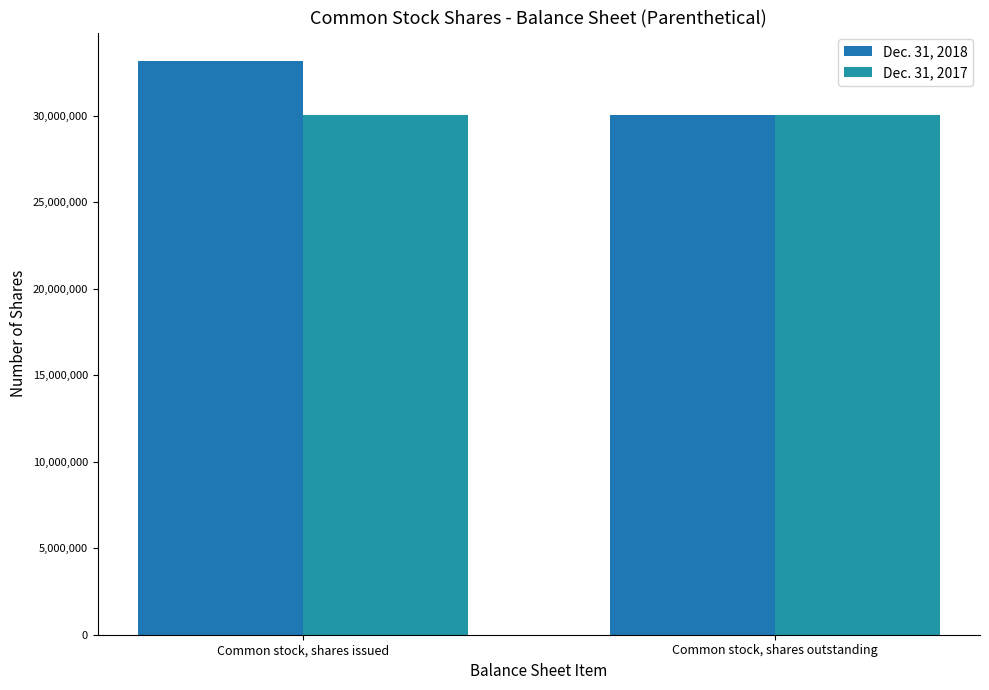

Is the value of Dec. 31, 2018 at Common stock, shares outstanding greater than the value of Dec. 31, 2017 at Common stock, shares outstanding?

No